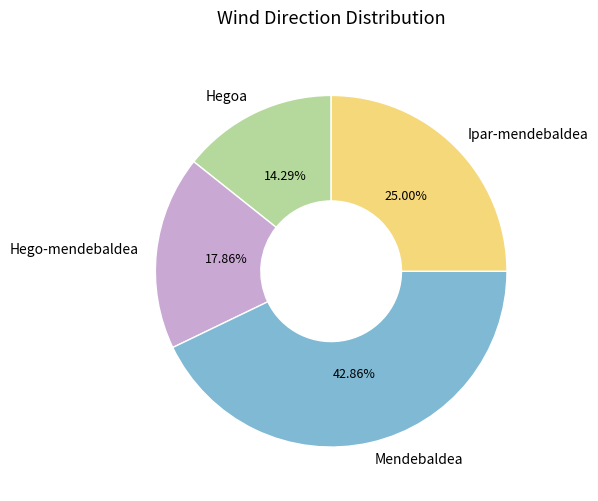

What is the total percentage of Hegoa and Hego-mendebaldea?

32.1%